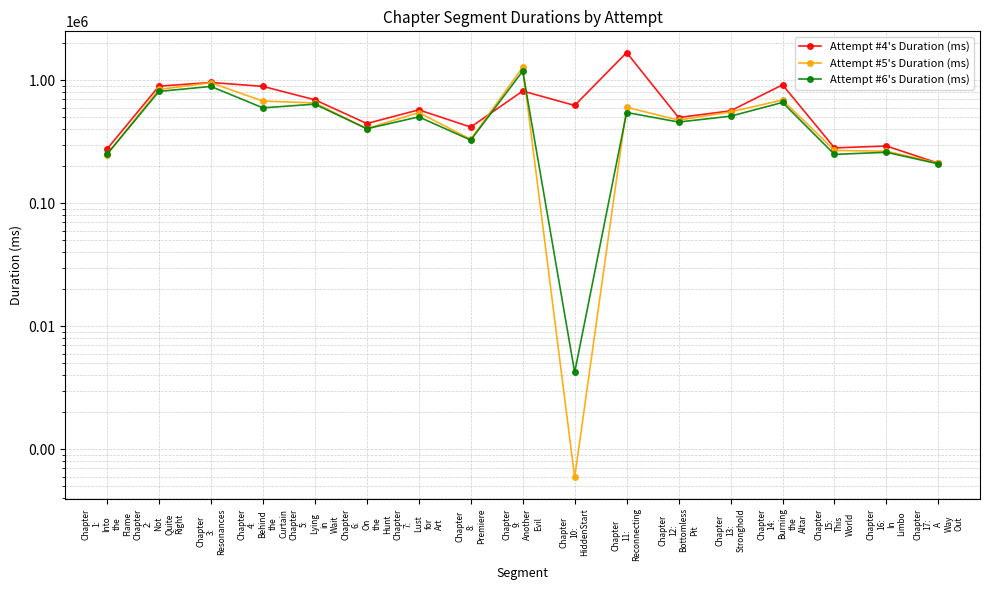

Which series changed the most between Chapter
8:
Premiere and Chapter
14:
Burning
the
Altar?

Attempt #4's Duration (ms)